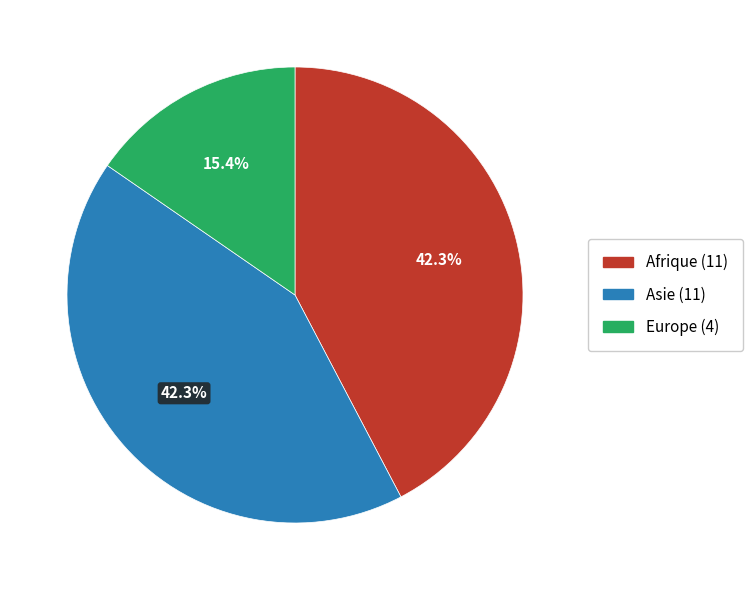

Which has a higher value, Europe (4) or Afrique (11)?

Afrique (11)